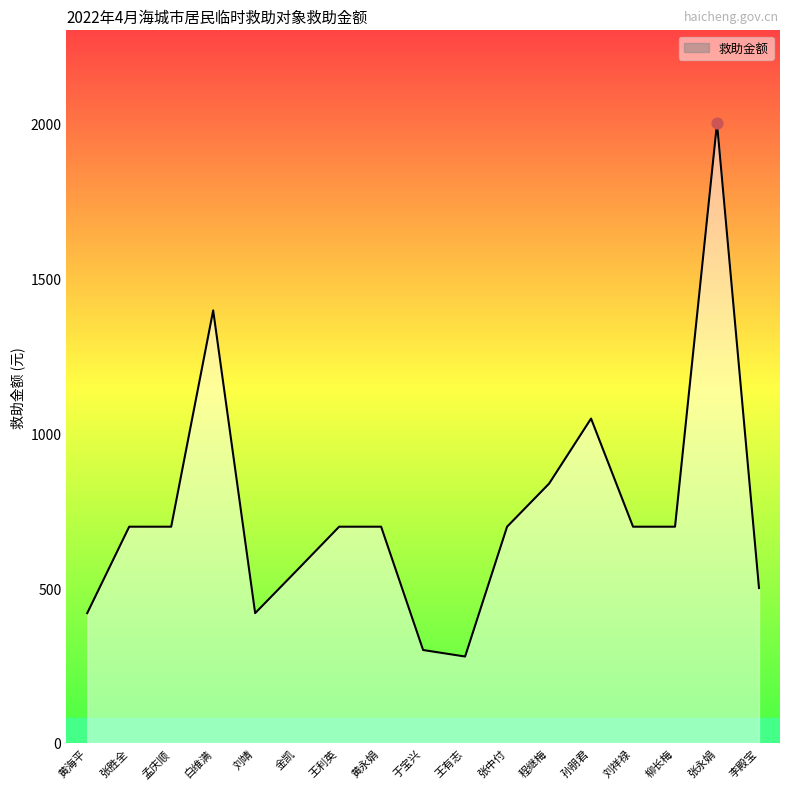

What is the change in value from 白维满 to 张永娟?

+604